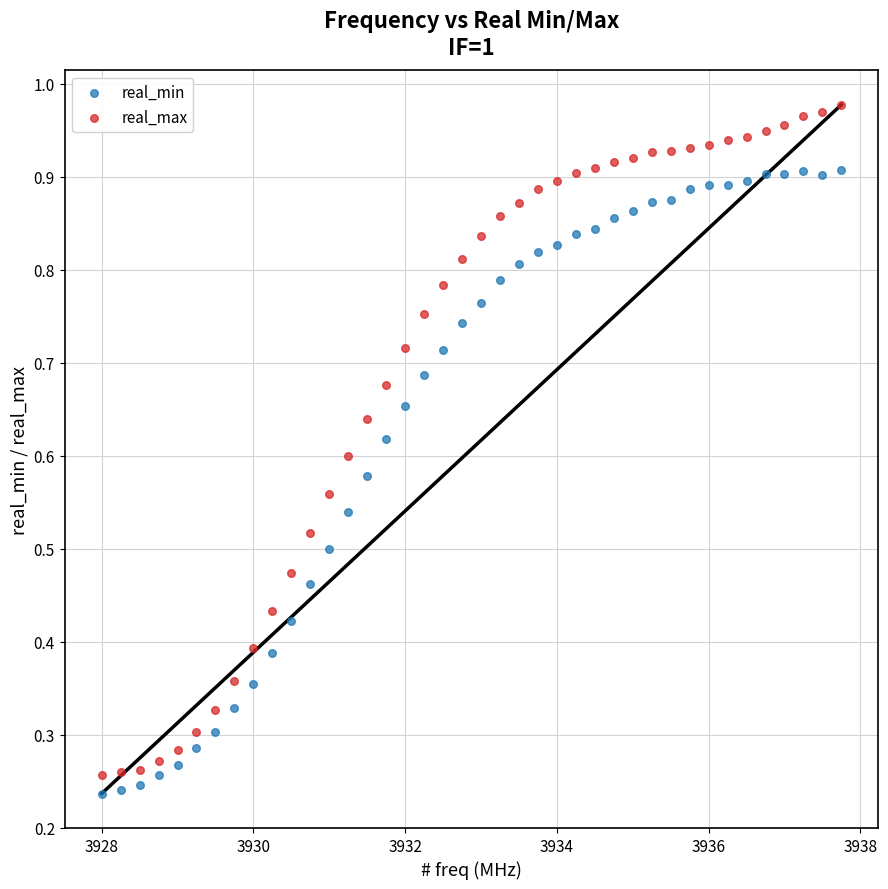

Which series has the widest spread of Y values?

real_max